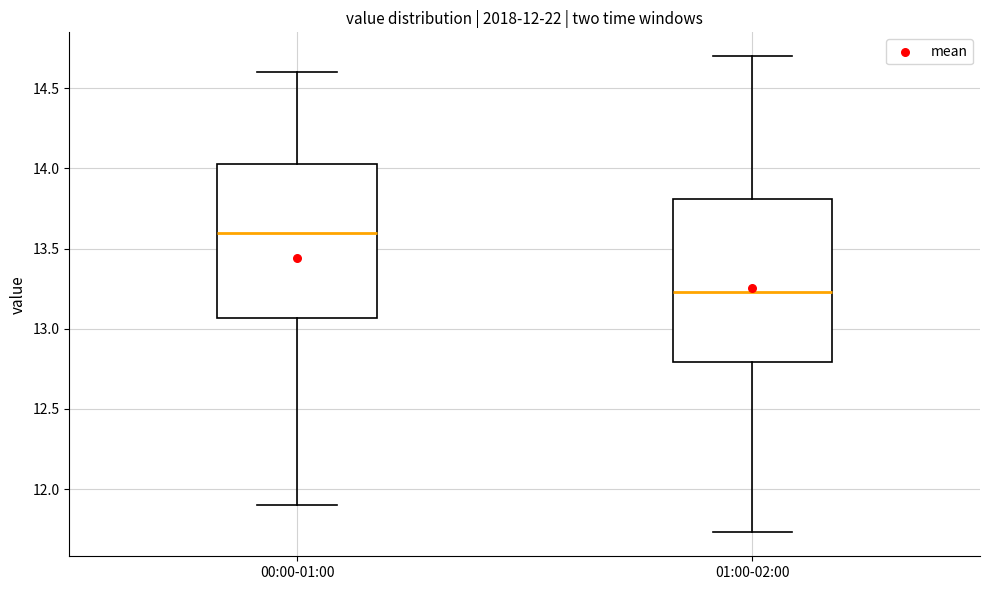

Which box has the highest median line?

00:00-01:00